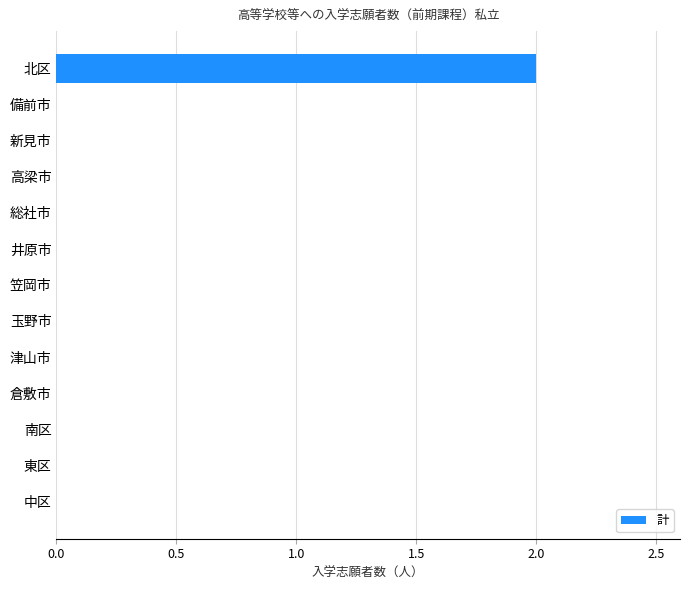

What is the sum of all values?

2